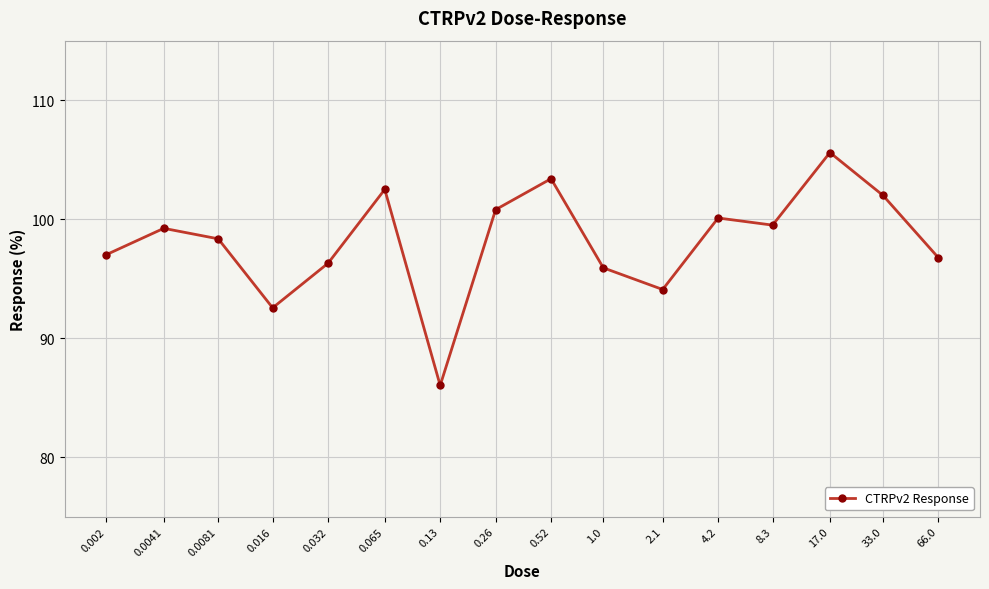

The value at 0.016 is 21.9. True or false?

False